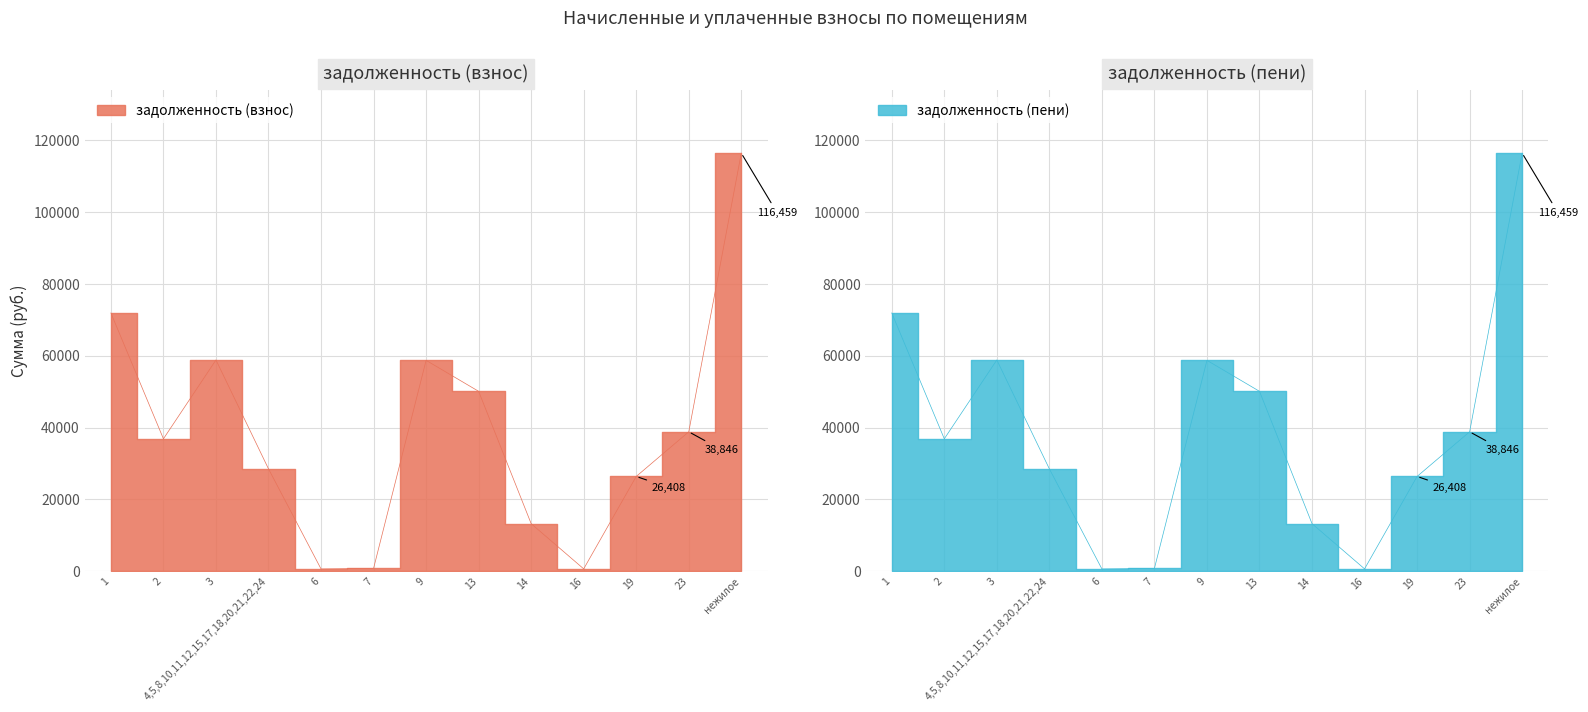

Which category has the highest value across all series?

нежилое